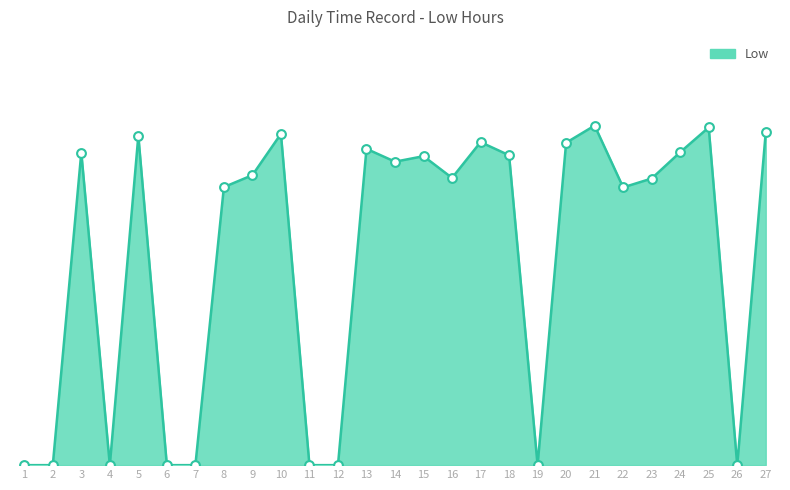

Which has a higher value, 27 or 5?

27